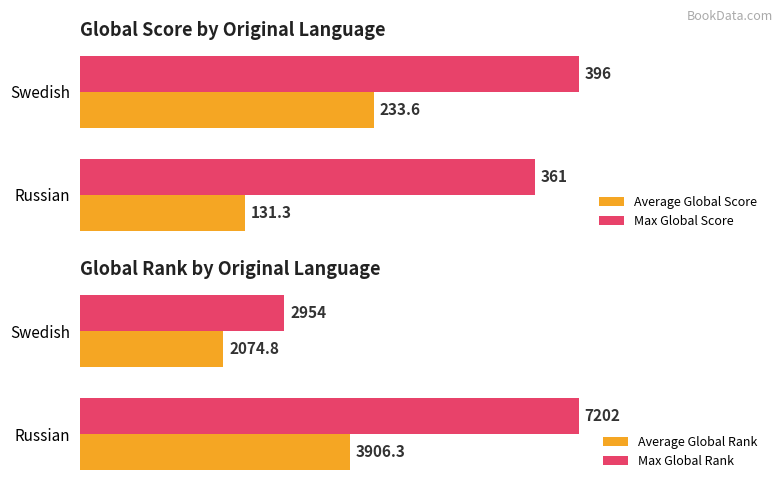

List the labels in order of Average Global Score value, smallest first.

Russian, Swedish